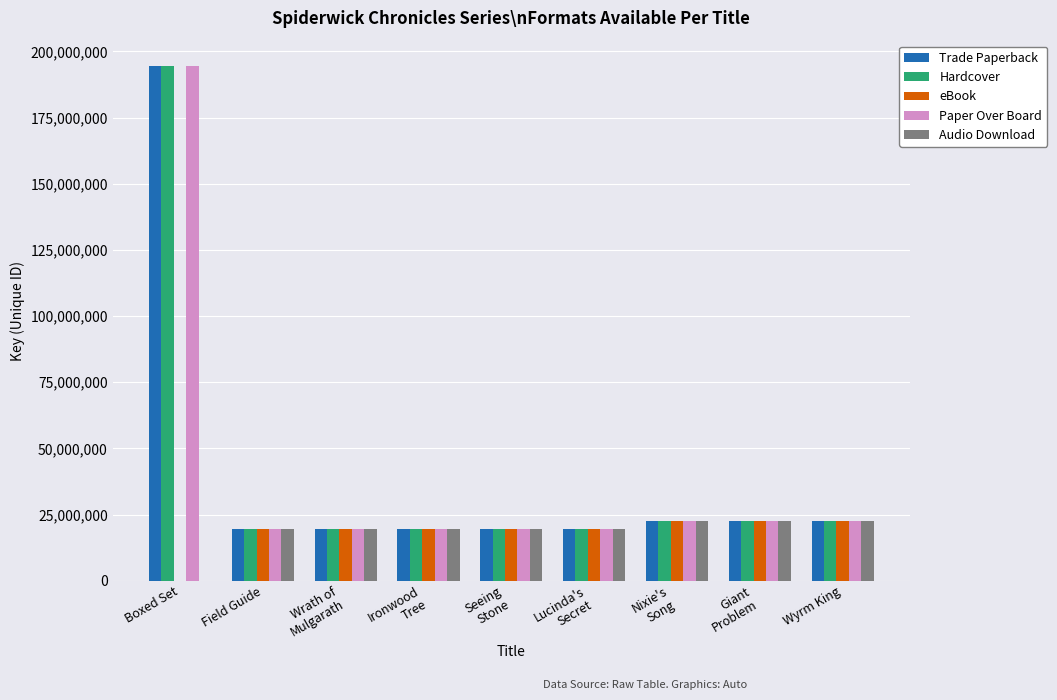

What is the highest value of the Hardcover series?

194371760